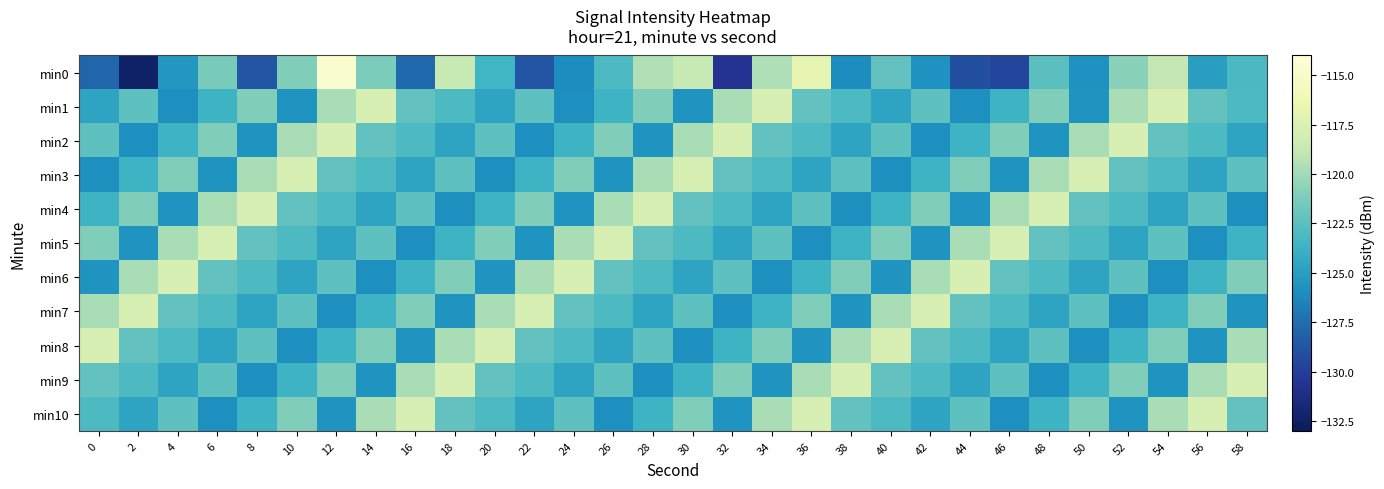

What is the total value across all series at 8?

-1354.9